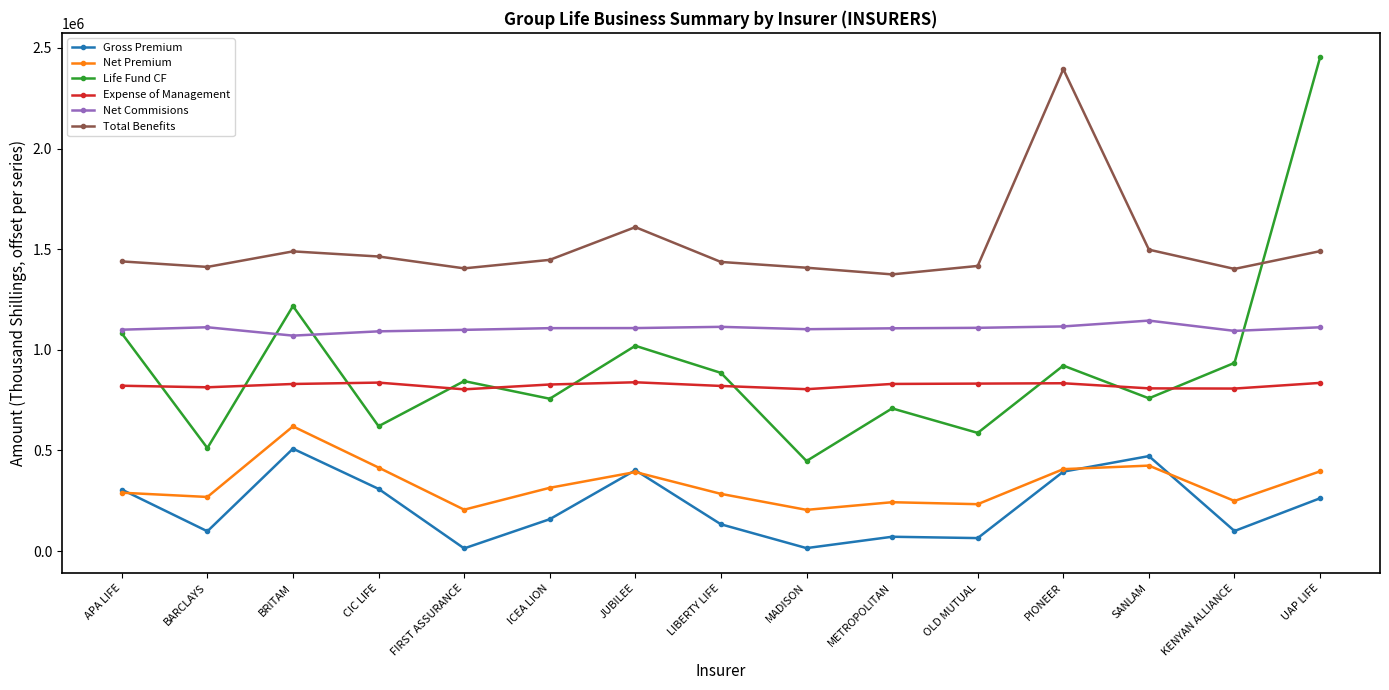

What is the minimum value for Life Fund CF?

447302